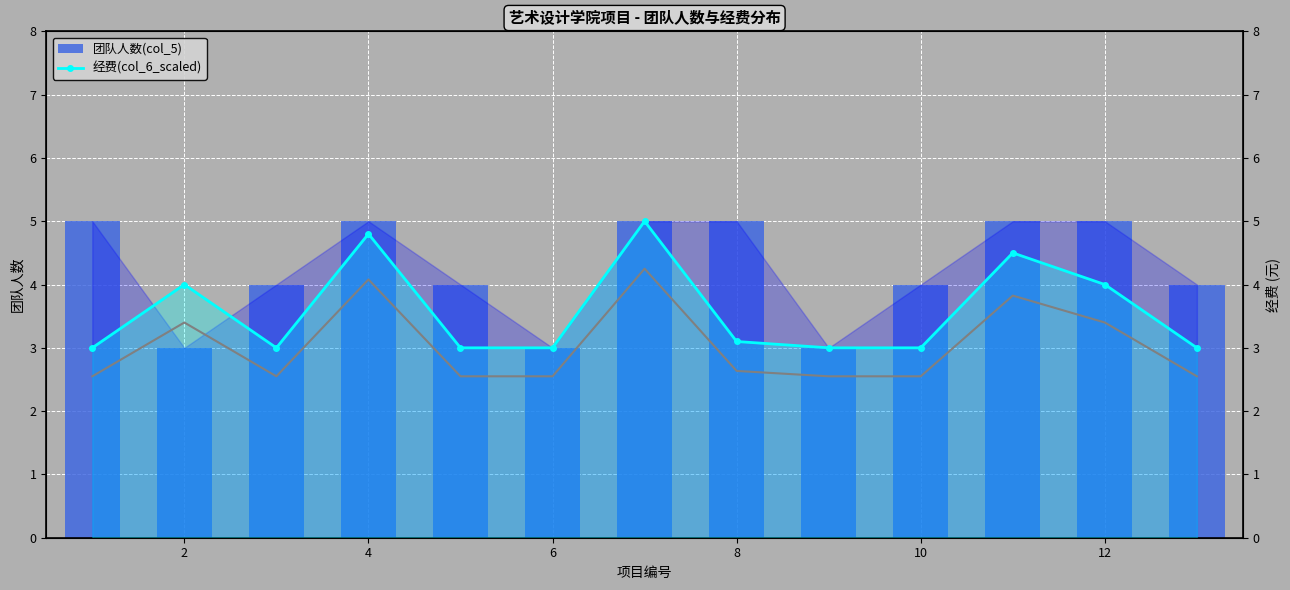

How many series are shown in this chart?

2